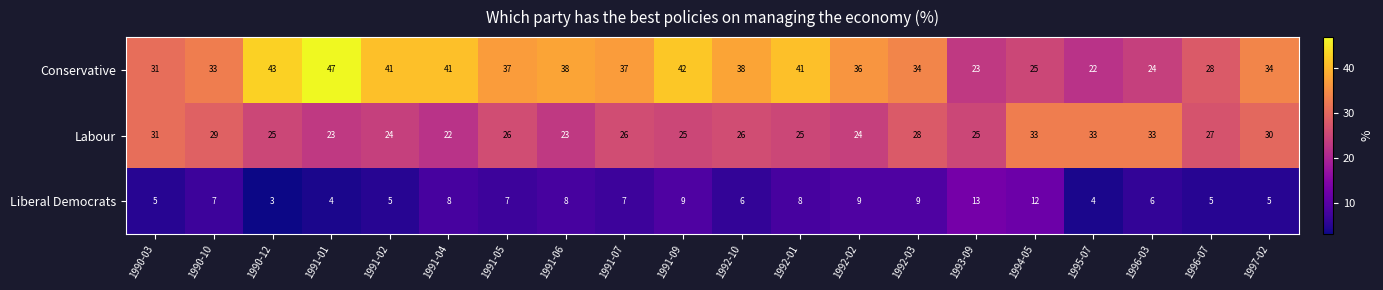

At which label does Labour reach its minimum?

1991-04